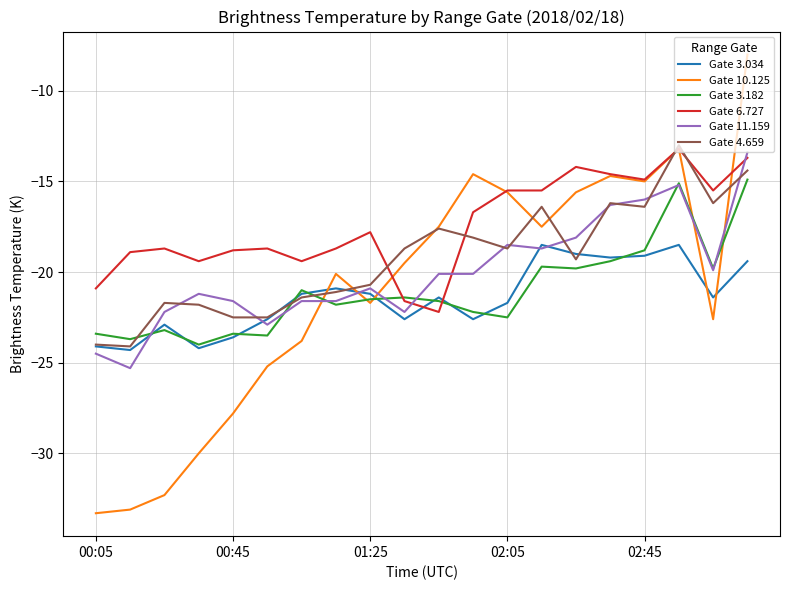

Which series has the largest total across all categories?

Gate 6.727